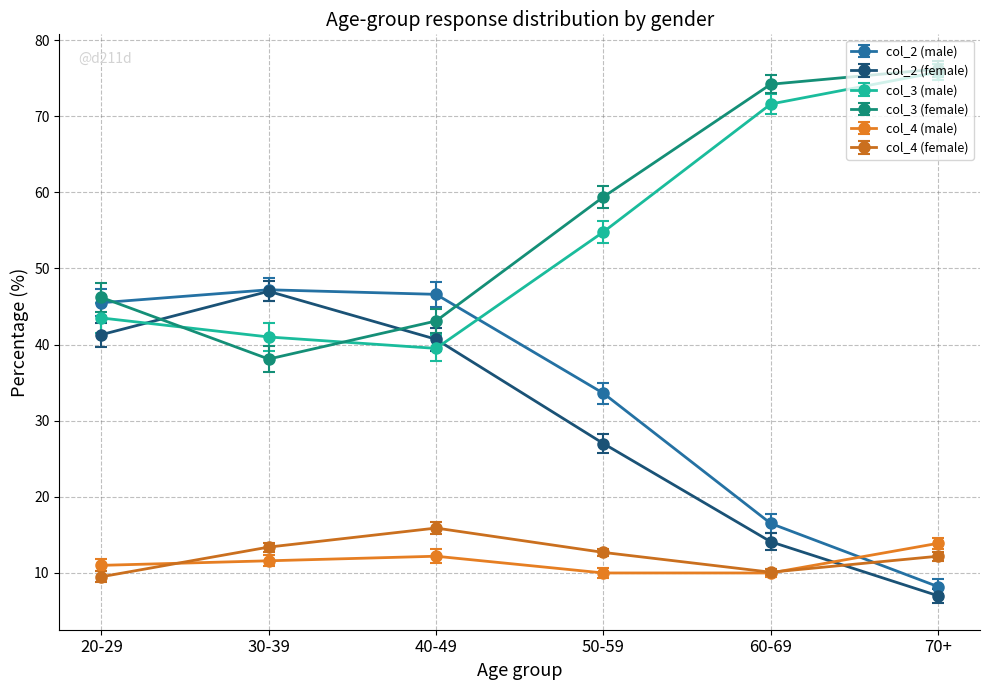

Is this an area chart (filled region under the line)?

No